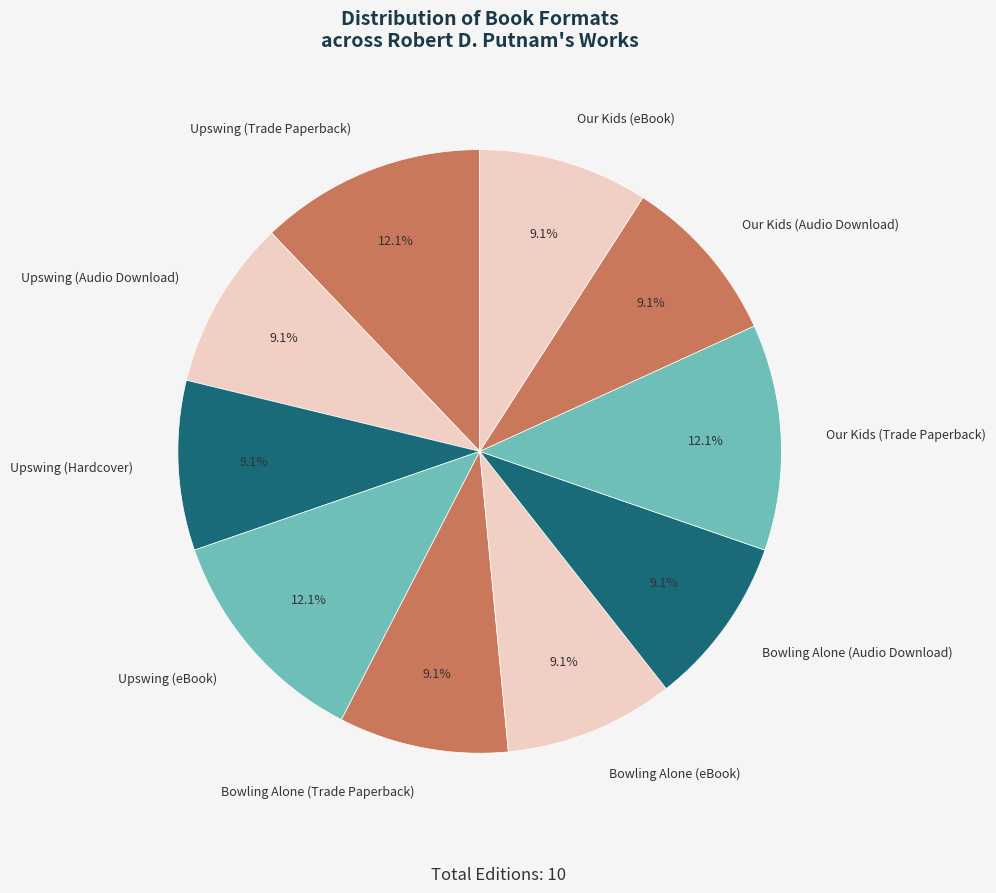

To the nearest percent, what percentage of the pie is Upswing (Audio Download)?

9%